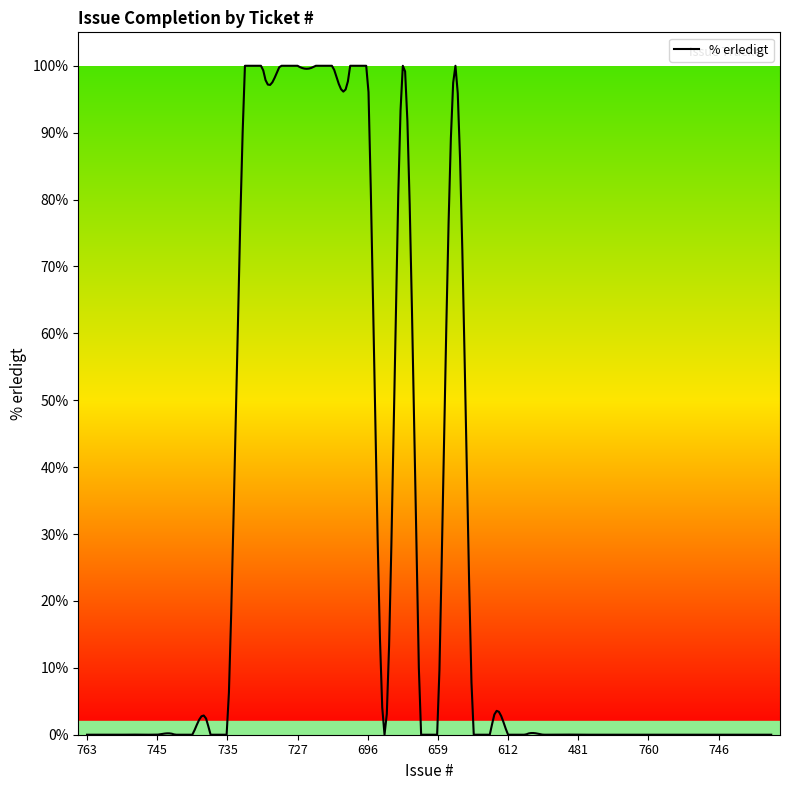

What is the greatest value displayed?

100.0